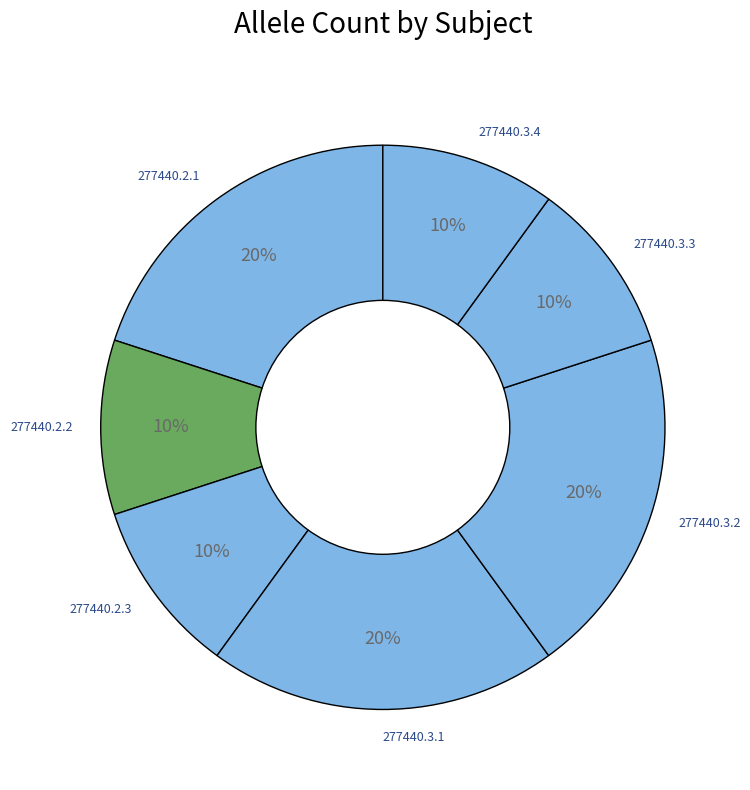

To the nearest percent, what is the average slice percentage?

14%